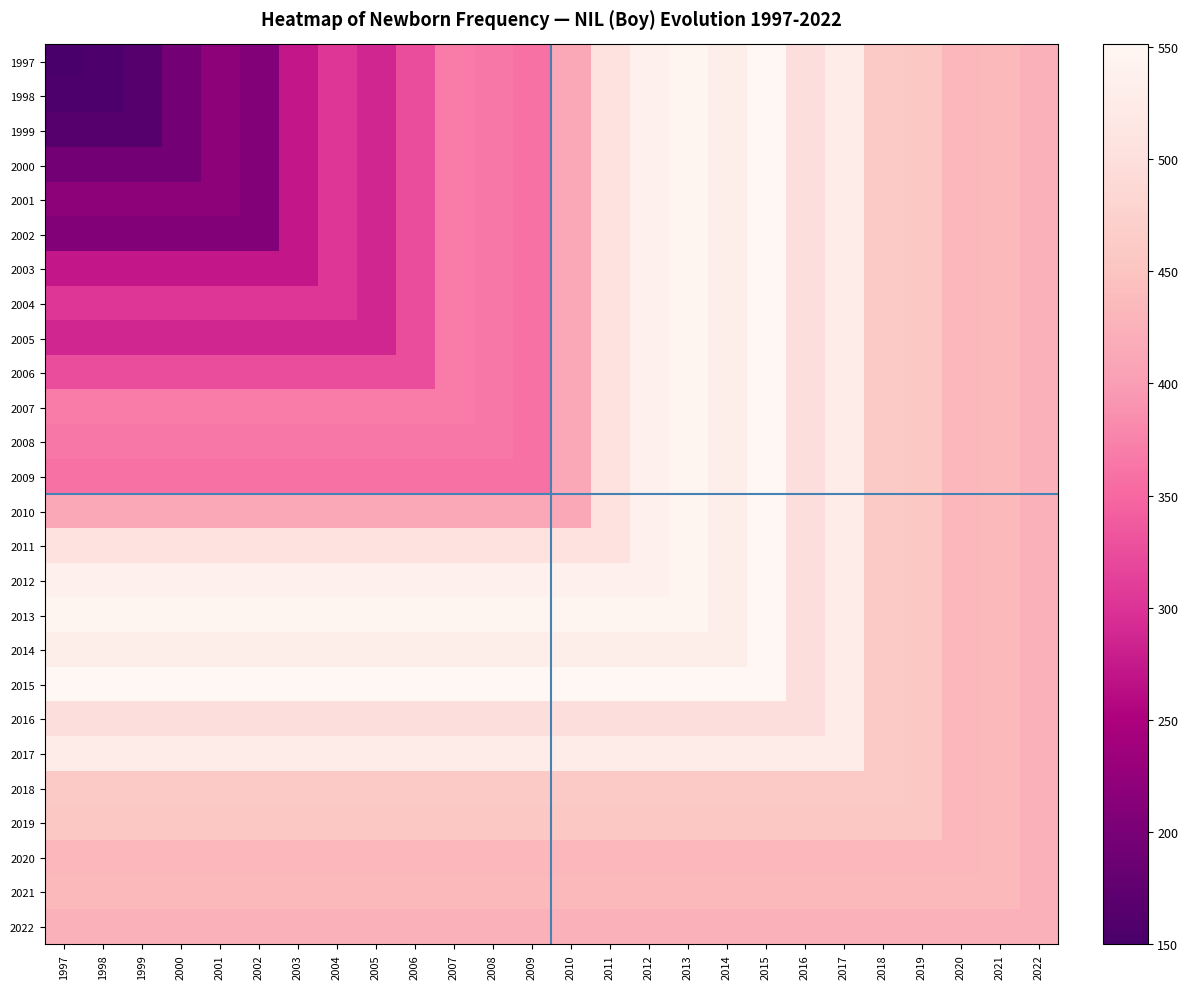

What is the greatest value displayed?

551